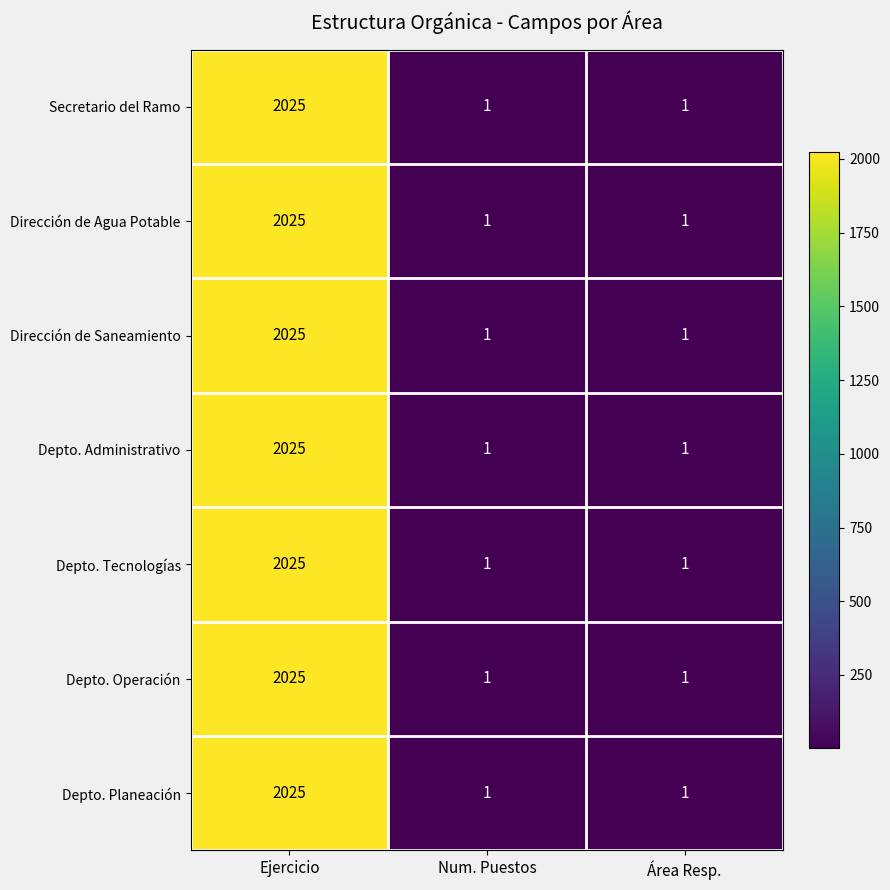

What is the difference between the maximum and minimum values in the Depto. Administrativo series?

2024